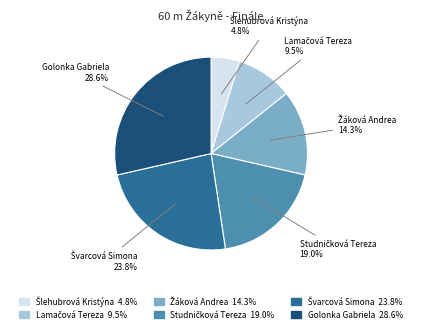

What is the largest slice in the pie chart?

Golonka Gabriela